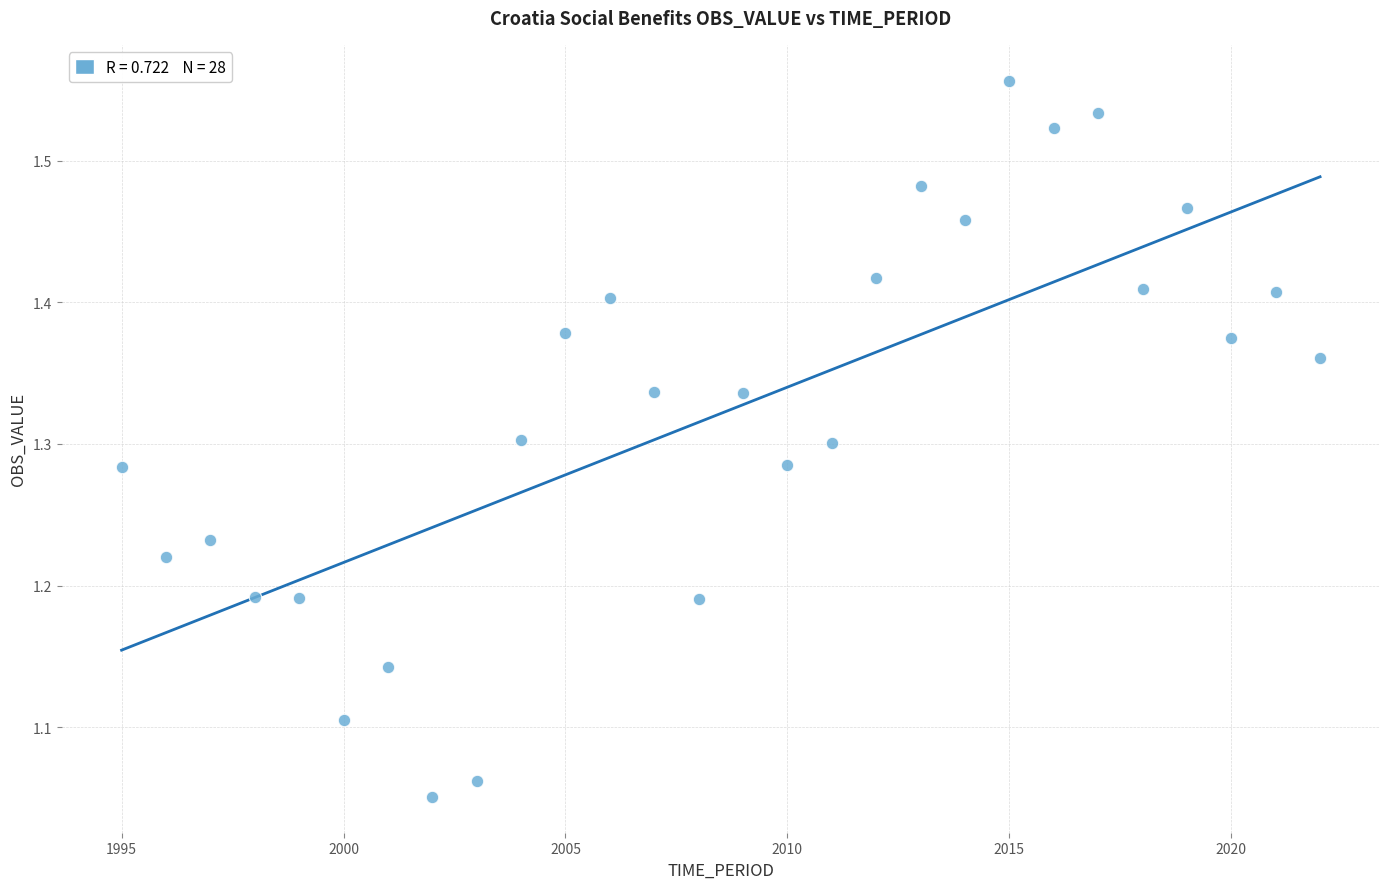

What is the range of Y values (max minus min)?

0.5